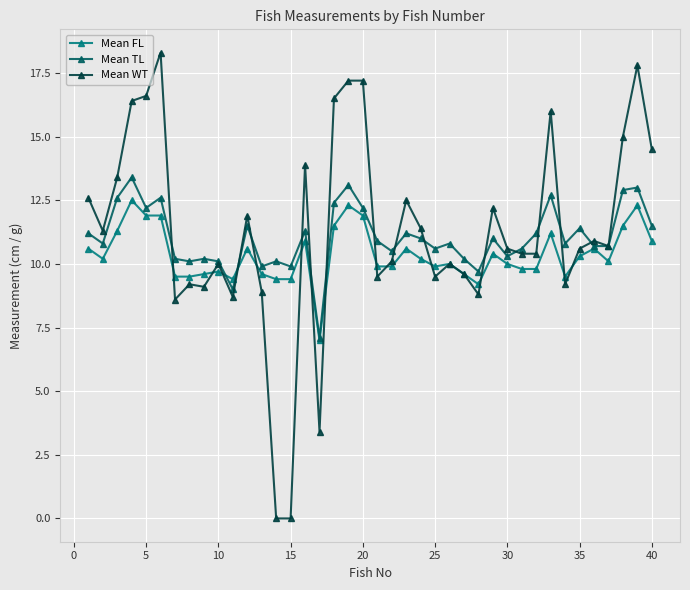

What is the value of the Mean TL point at the 9th from the left?

10.2